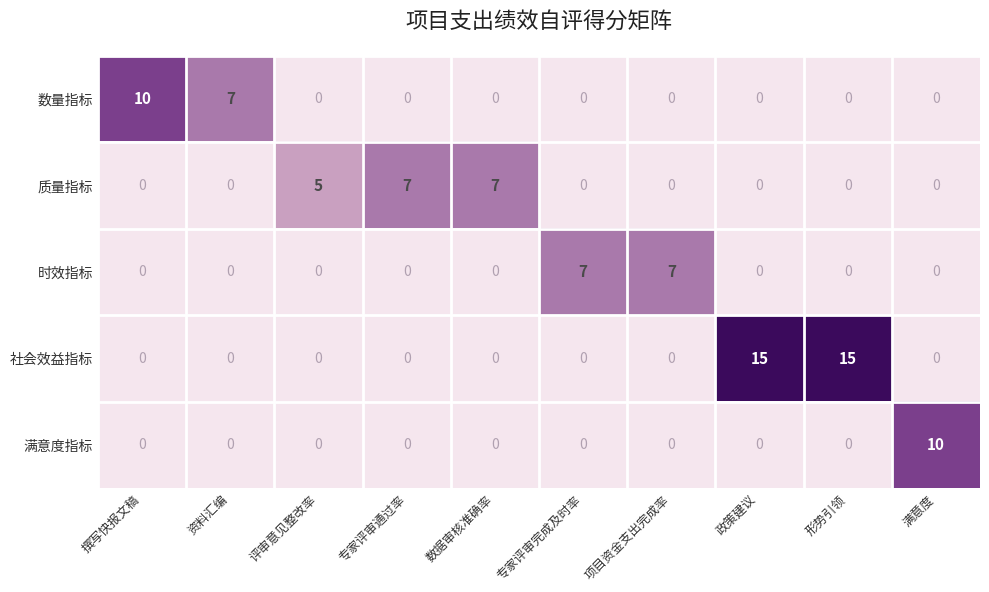

How many 满意度指标 values are between 0 and 1?

9